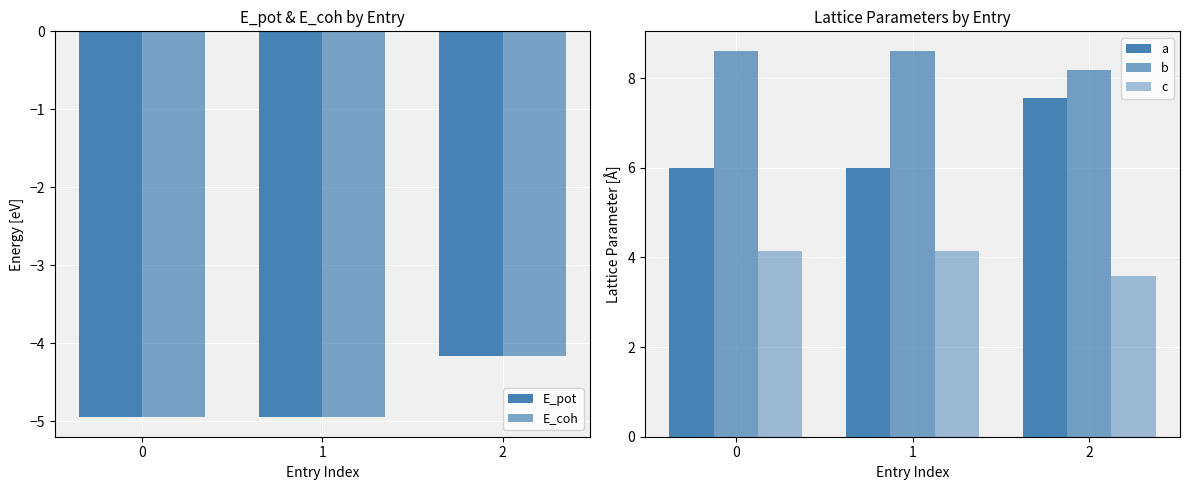

Reading right to left, what are all the values shown in this chart?

E_pot: -4.2	-5.0	-5.0
E_coh: -4.2	-4.9	-4.9
a: 7.6	6.0	6.0
b: 8.2	8.6	8.6
c: 3.6	4.1	4.1